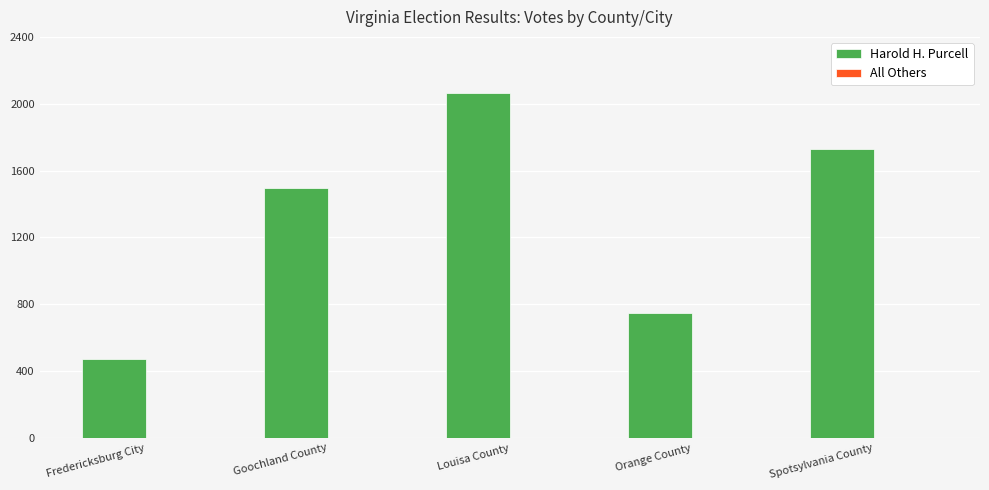

How many distinct data groups are displayed?

2